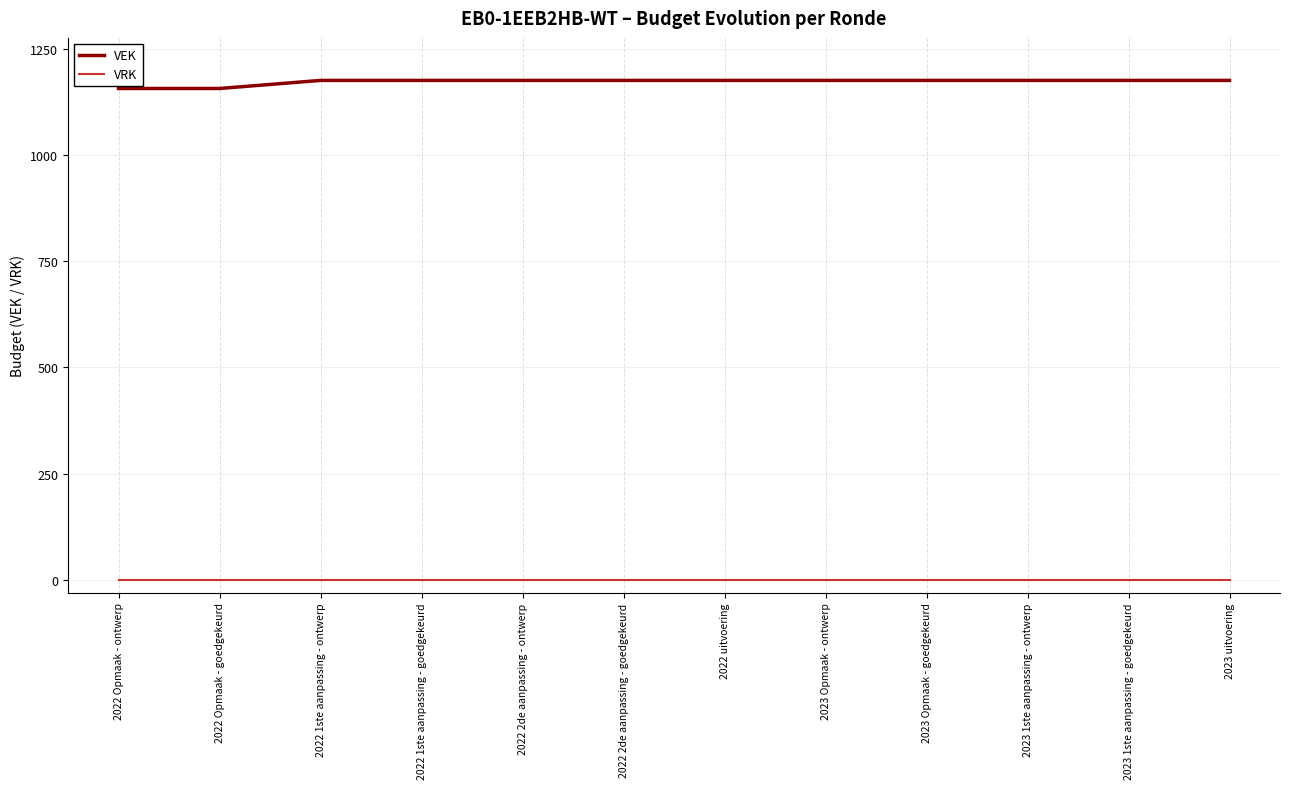

The value of VEK at 2022 1ste aanpassing - ontwerp is 485. True or false?

False